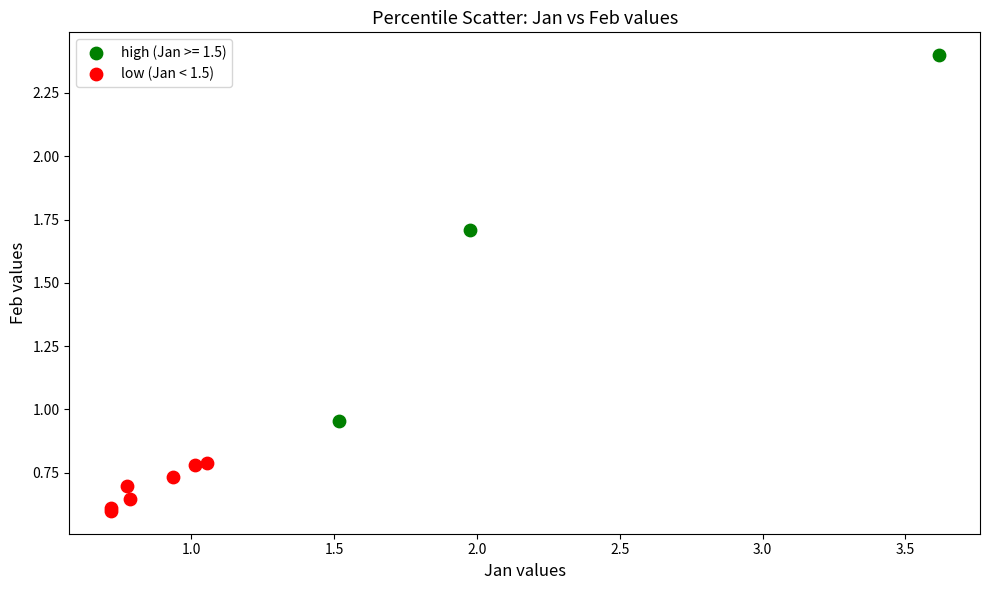

Which series reaches the minimum Y coordinate?

low (Jan < 1.5)